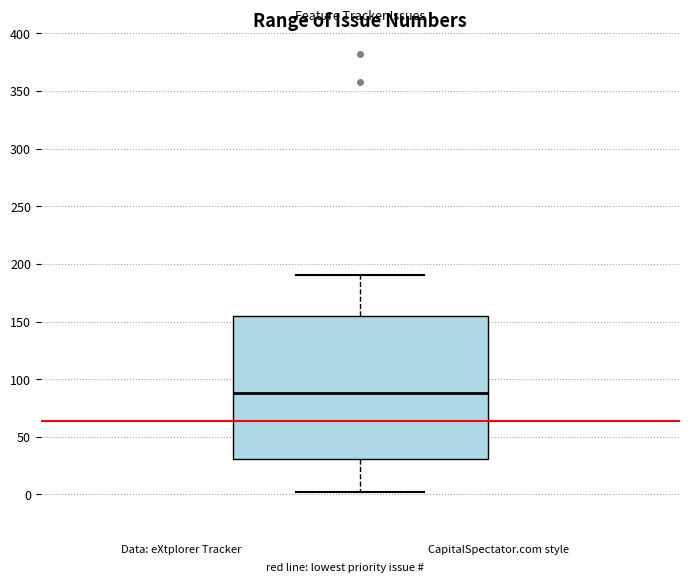

Transcribe this box plot: give where the median line is, the range the box spans, and where the two whiskers end, as read against the y-axis. The values are not printed on the chart, so give them approximately, as read against the axis.

median 90, box 30 to 155, whiskers 0 to 190